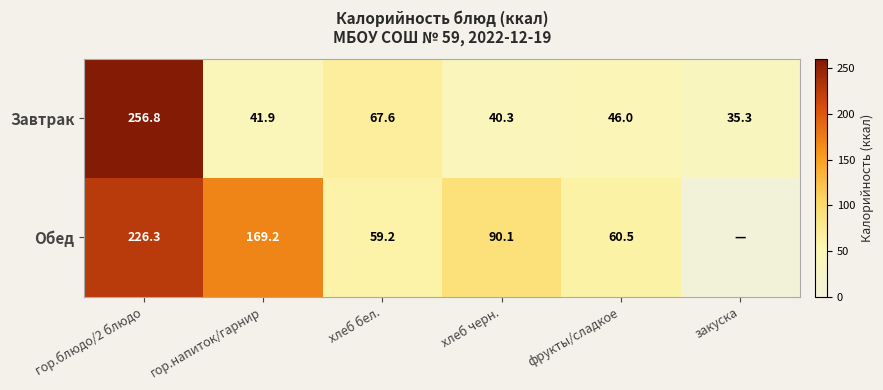

How many data points in Завтрак are less than 46?

3